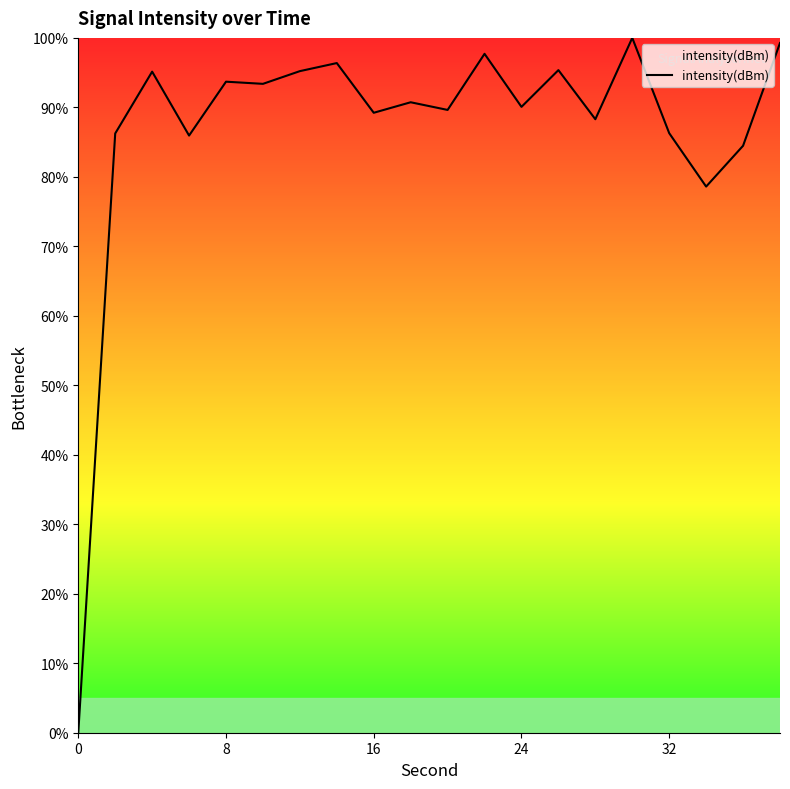

What is the maximum value shown in the chart?

100.0